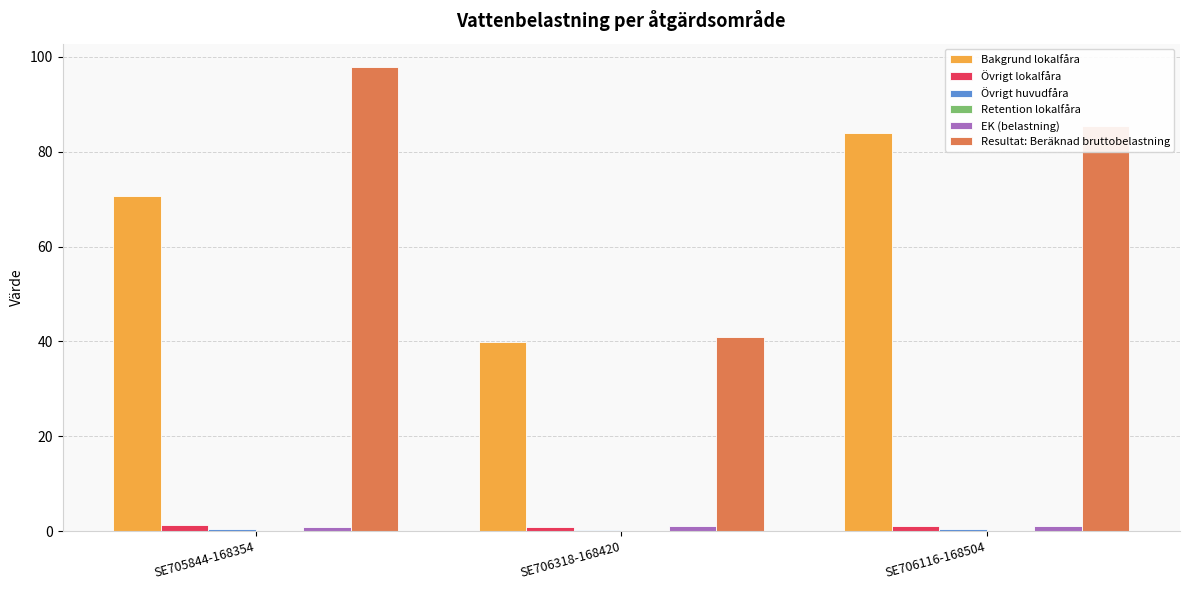

What is the maximum value shown in the chart?

97.9